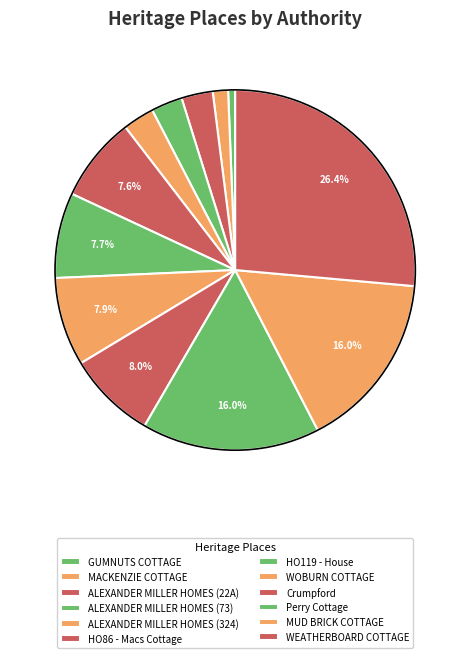

Is it true that MACKENZIE COTTAGE is 1% of the pie?

True